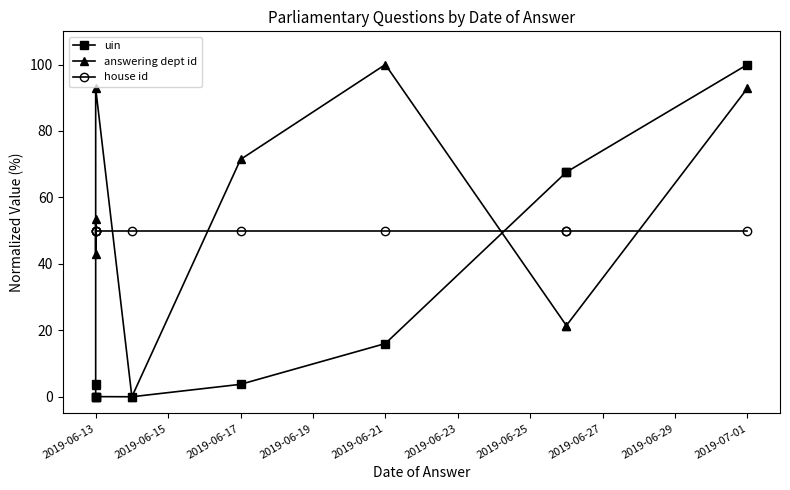

Which series has the widest spread of values?

uin